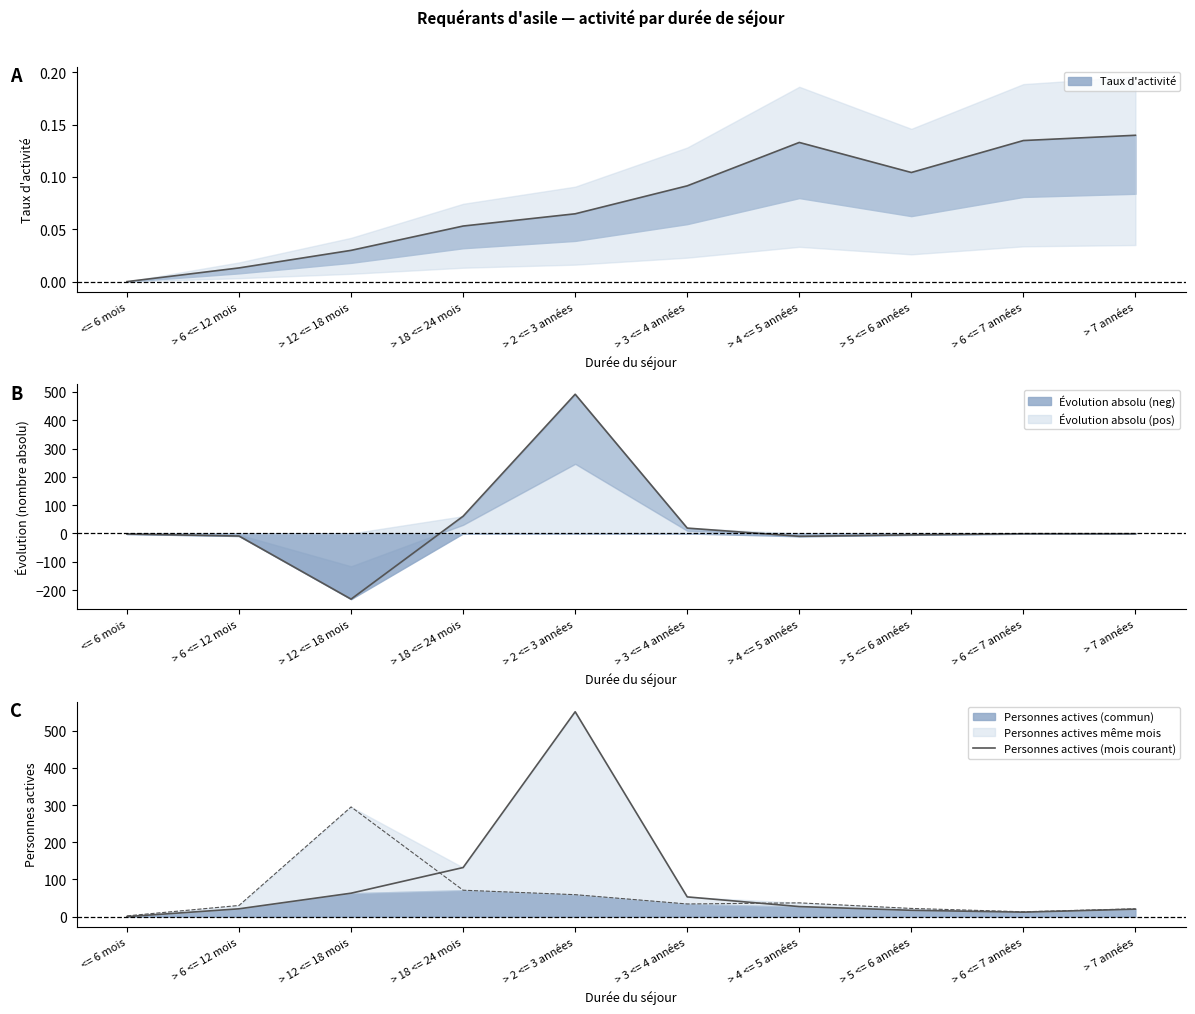

What is the average value?

90